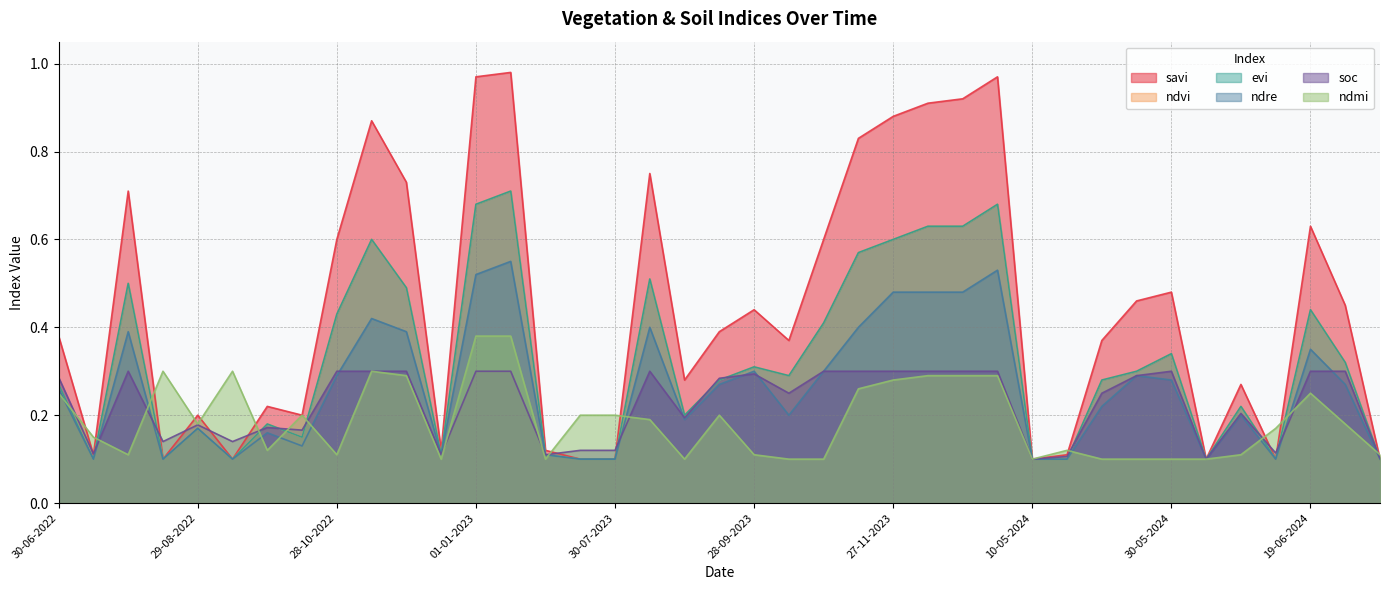

What is the difference between the maximum and minimum values in the ndmi series?

0.3